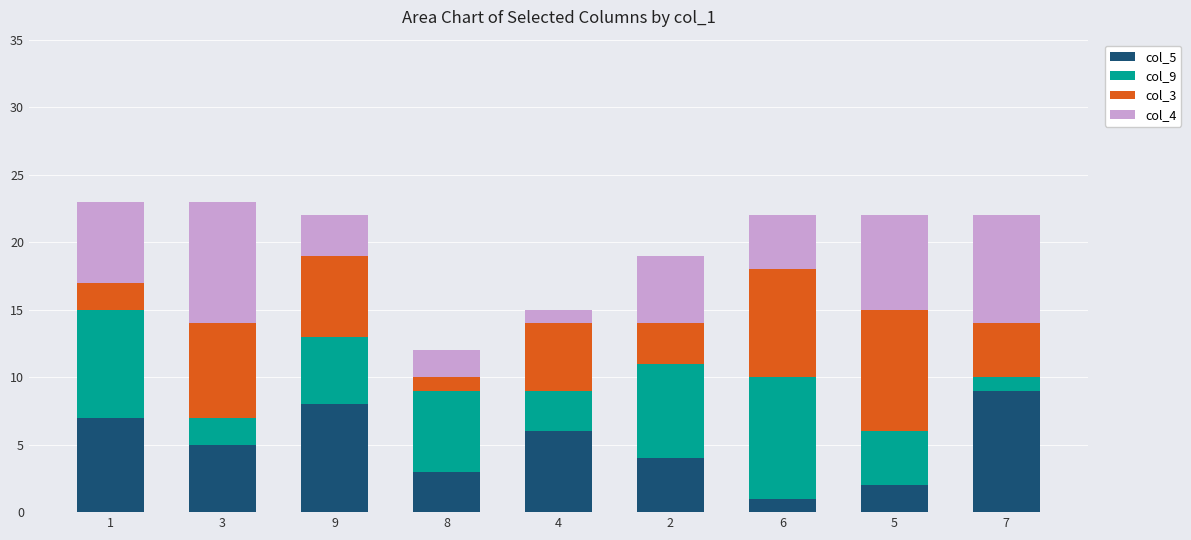

The value of col_5 at 6 is 1. True or false?

True